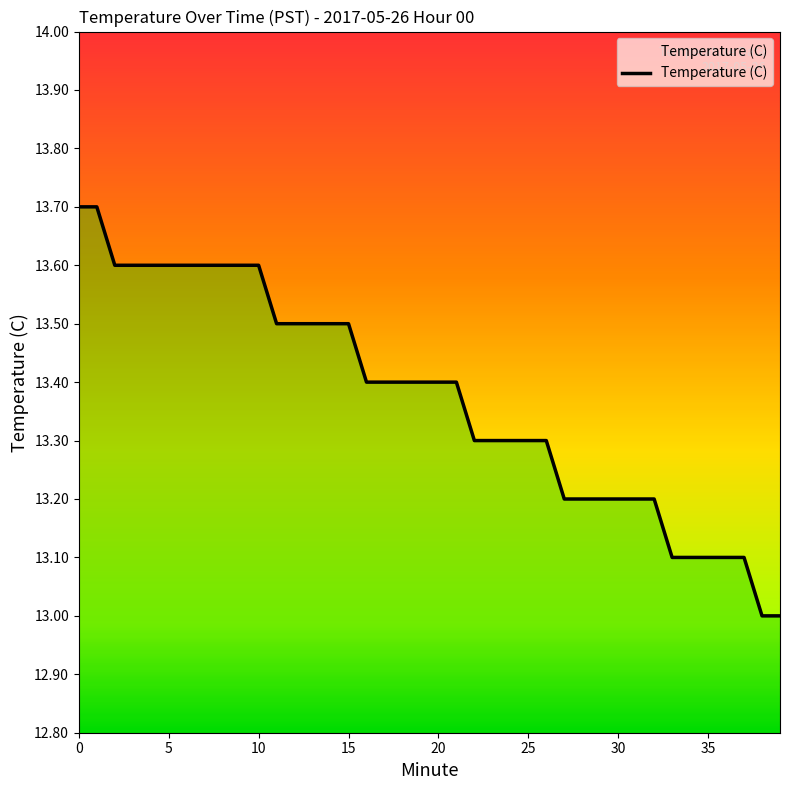

What is the difference between the maximum and minimum values?

0.7